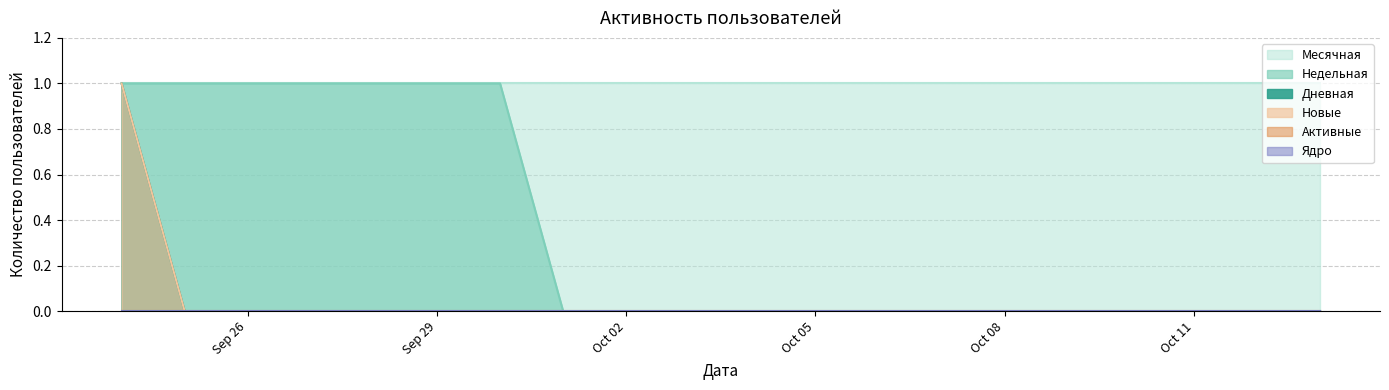

Which series has the widest spread of values?

Дневная